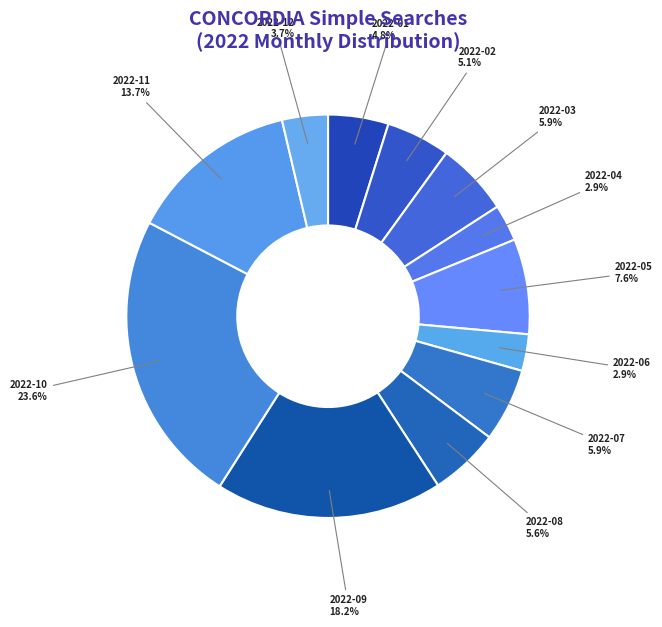

How many slices are in this pie chart?

12